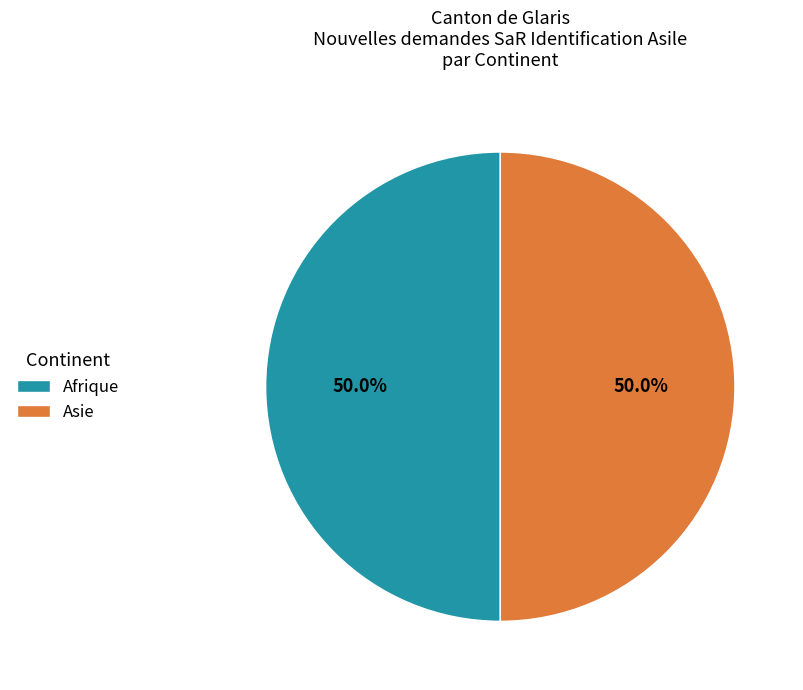

Approximately how many times larger is the value at Asie compared to Afrique?

1.0